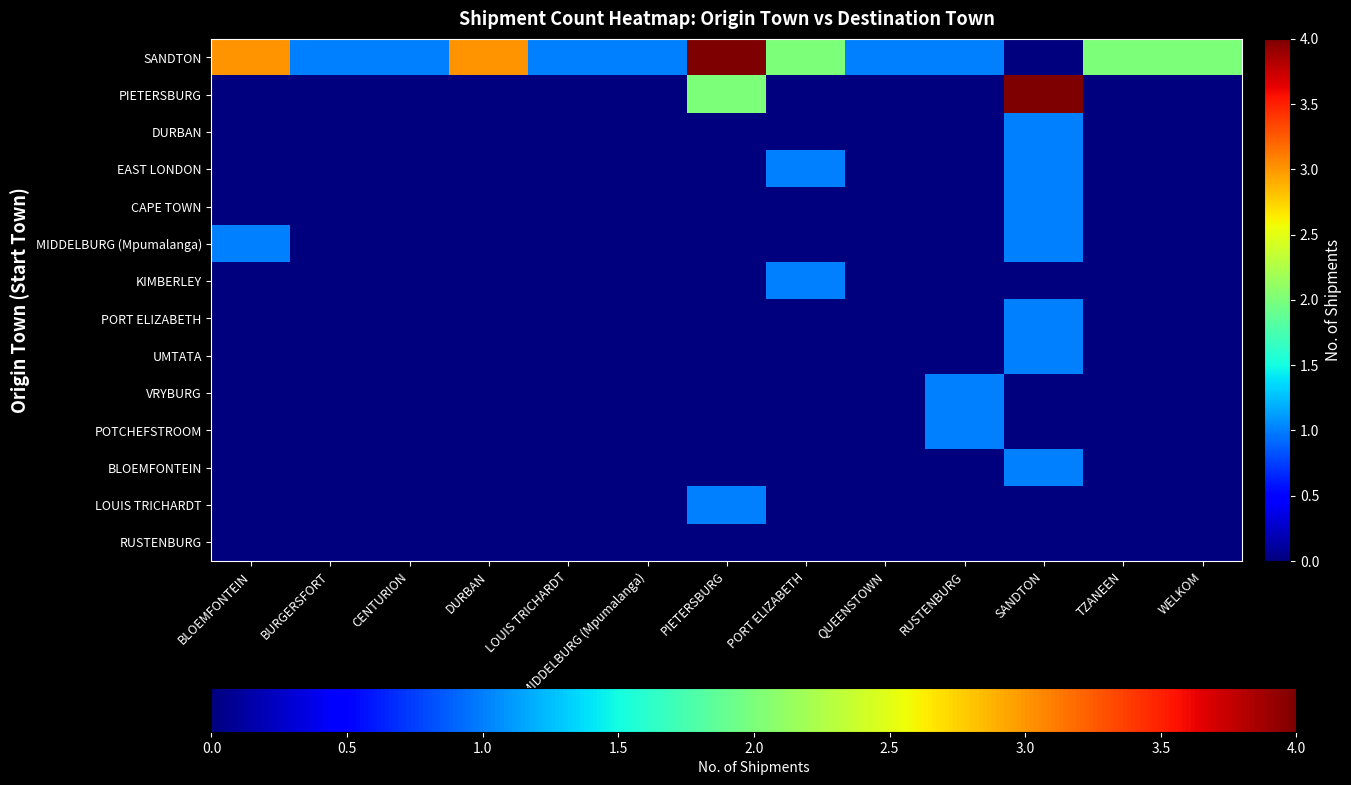

Rank the series at QUEENSTOWN from highest to lowest value.

SANDTON, PIETERSBURG, DURBAN, EAST LONDON, CAPE TOWN, MIDDELBURG (Mpumalanga), KIMBERLEY, PORT ELIZABETH, UMTATA, VRYBURG, POTCHEFSTROOM, BLOEMFONTEIN, LOUIS TRICHARDT, RUSTENBURG